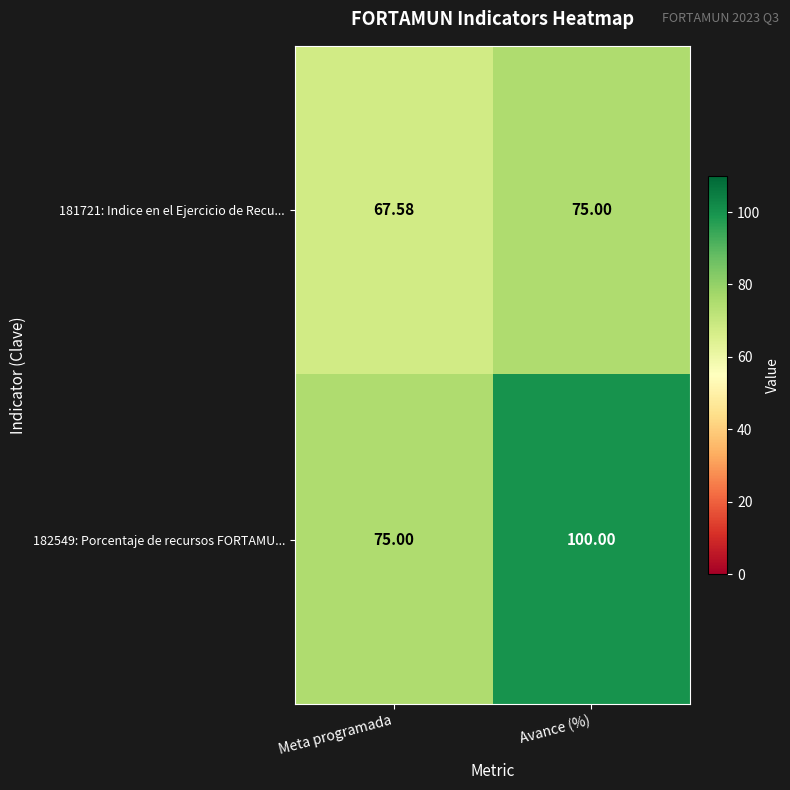

List the labels in order of 181721: Indice en el Ejercicio de Recu... value, largest first.

Avance (%), Meta programada